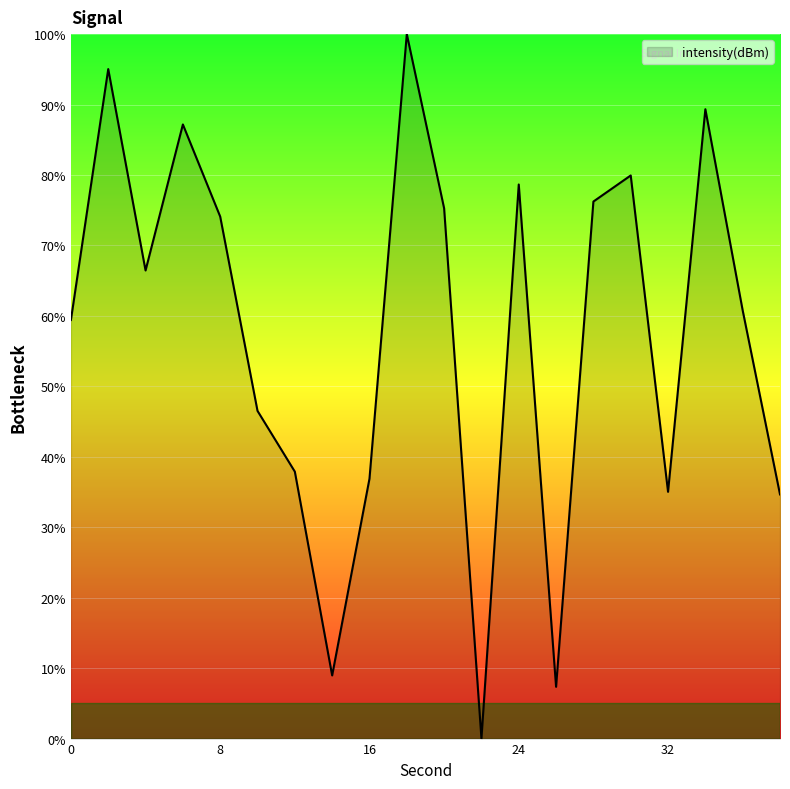

What is the greatest value displayed?

100.0